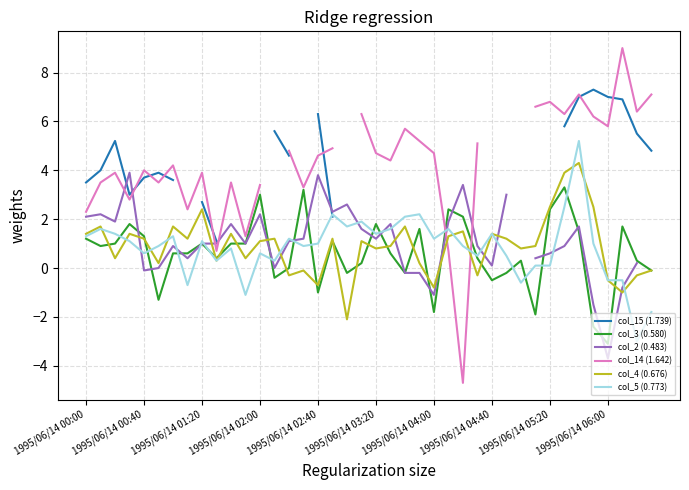

True or false: col_15 (1.739) and col_2 (0.483) intersect in this chart.

True